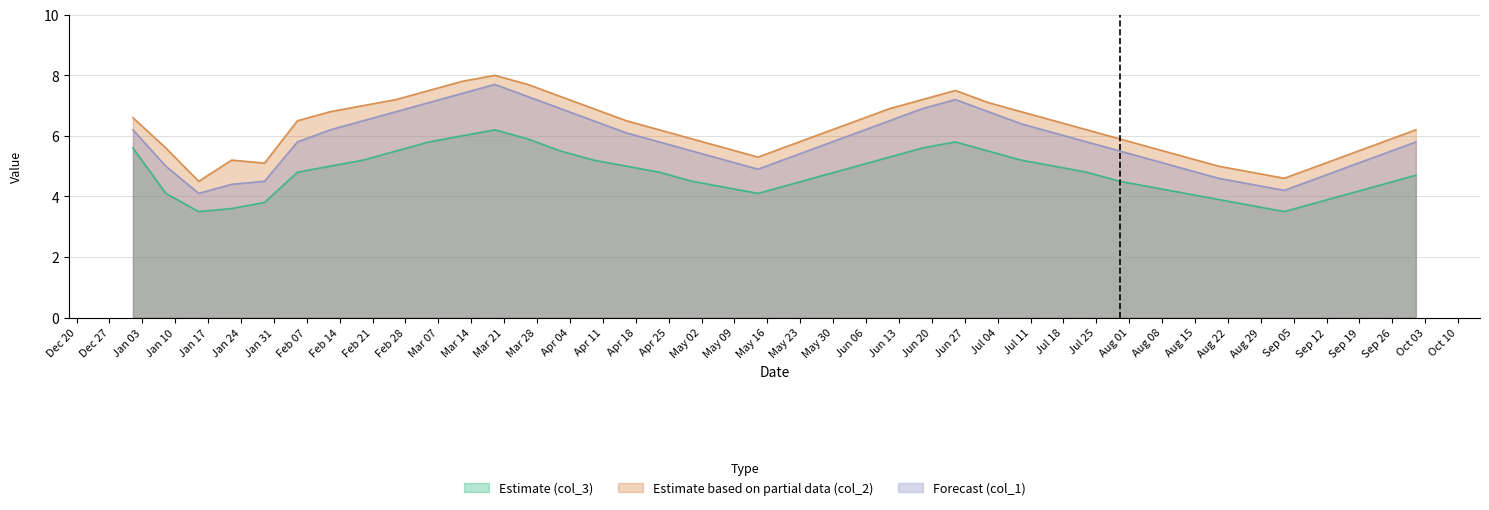

Reading right to left, list all the values displayed in this chart.

Estimate (col_3): 2011/10/01=4.7	2011/09/24=4.4	2011/09/17=4.1	2011/09/10=3.8	2011/09/03=3.5	2011/08/27=3.7	2011/08/20=3.9	2011/08/13=4.1	2011/08/06=4.3	2011/07/30=4.5	2011/07/23=4.8	2011/07/16=5.0	2011/07/09=5.2	2011/07/02=5.5	2011/06/25=5.8	2011/06/18=5.6	2011/06/11=5.3	2011/06/04=5.0	2011/05/28=4.7	2011/05/21=4.4	2011/05/14=4.1	2011/05/07=4.3	2011/04/30=4.5	2011/04/23=4.8	2011/04/16=5.0	2011/04/09=5.2	2011/04/02=5.5	2011/03/26=5.9	2011/03/19=6.2	2011/03/12=6.0	2011/03/05=5.8	2011/02/26=5.5	2011/02/19=5.2	2011/02/12=5.0	2011/02/05=4.8	2011/01/29=3.8	2011/01/22=3.6	2011/01/15=3.5	2011/01/08=4.1	2011/01/01=5.6
Estimate based on partial data (col_2): 2011/10/01=6.2	2011/09/24=5.8	2011/09/17=5.4	2011/09/10=5.0	2011/09/03=4.6	2011/08/27=4.8	2011/08/20=5.0	2011/08/13=5.3	2011/08/06=5.6	2011/07/30=5.9	2011/07/23=6.2	2011/07/16=6.5	2011/07/09=6.8	2011/07/02=7.1	2011/06/25=7.5	2011/06/18=7.2	2011/06/11=6.9	2011/06/04=6.5	2011/05/28=6.1	2011/05/21=5.7	2011/05/14=5.3	2011/05/07=5.6	2011/04/30=5.9	2011/04/23=6.2	2011/04/16=6.5	2011/04/09=6.9	2011/04/02=7.3	2011/03/26=7.7	2011/03/19=8.0	2011/03/12=7.8	2011/03/05=7.5	2011/02/26=7.2	2011/02/19=7.0	2011/02/12=6.8	2011/02/05=6.5	2011/01/29=5.1	2011/01/22=5.2	2011/01/15=4.5	2011/01/08=5.6	2011/01/01=6.6
Forecast (col_1): 2011/10/01=5.8	2011/09/24=5.4	2011/09/17=5.0	2011/09/10=4.6	2011/09/03=4.2	2011/08/27=4.4	2011/08/20=4.6	2011/08/13=4.9	2011/08/06=5.2	2011/07/30=5.5	2011/07/23=5.8	2011/07/16=6.1	2011/07/09=6.4	2011/07/02=6.8	2011/06/25=7.2	2011/06/18=6.9	2011/06/11=6.5	2011/06/04=6.1	2011/05/28=5.7	2011/05/21=5.3	2011/05/14=4.9	2011/05/07=5.2	2011/04/30=5.5	2011/04/23=5.8	2011/04/16=6.1	2011/04/09=6.5	2011/04/02=6.9	2011/03/26=7.3	2011/03/19=7.7	2011/03/12=7.4	2011/03/05=7.1	2011/02/26=6.8	2011/02/19=6.5	2011/02/12=6.2	2011/02/05=5.8	2011/01/29=4.5	2011/01/22=4.4	2011/01/15=4.1	2011/01/08=5.0	2011/01/01=6.2